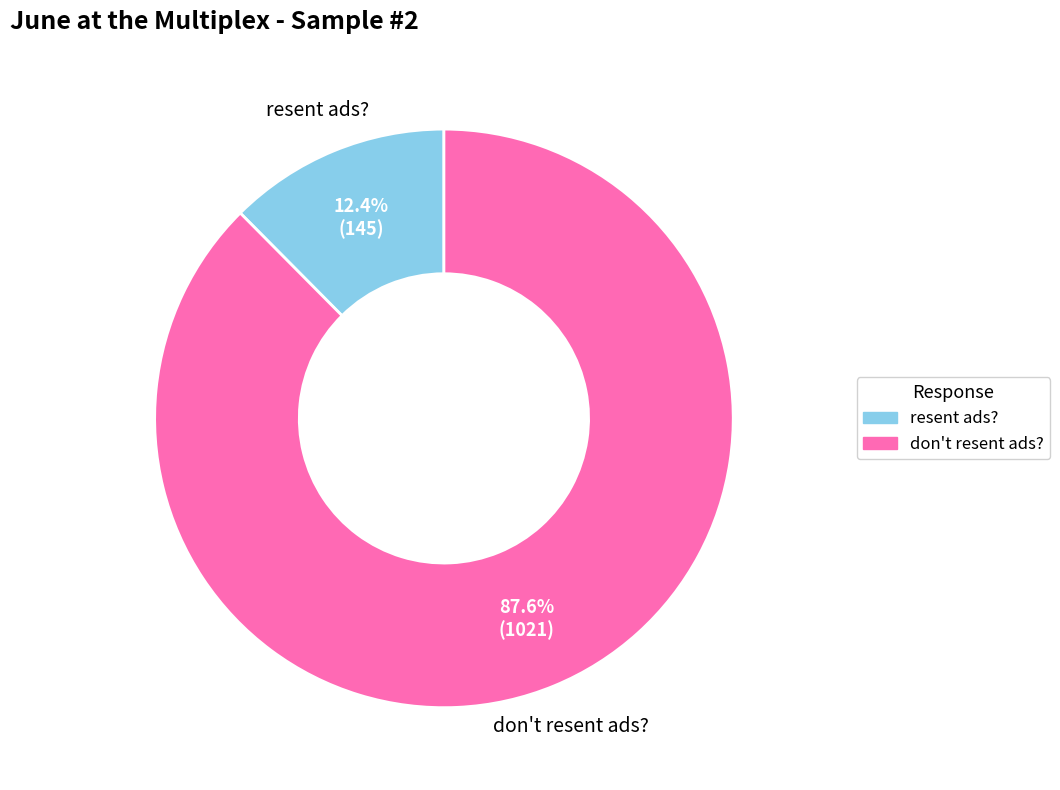

To the nearest percent, what is the difference between the largest and smallest slice percentages?

75%